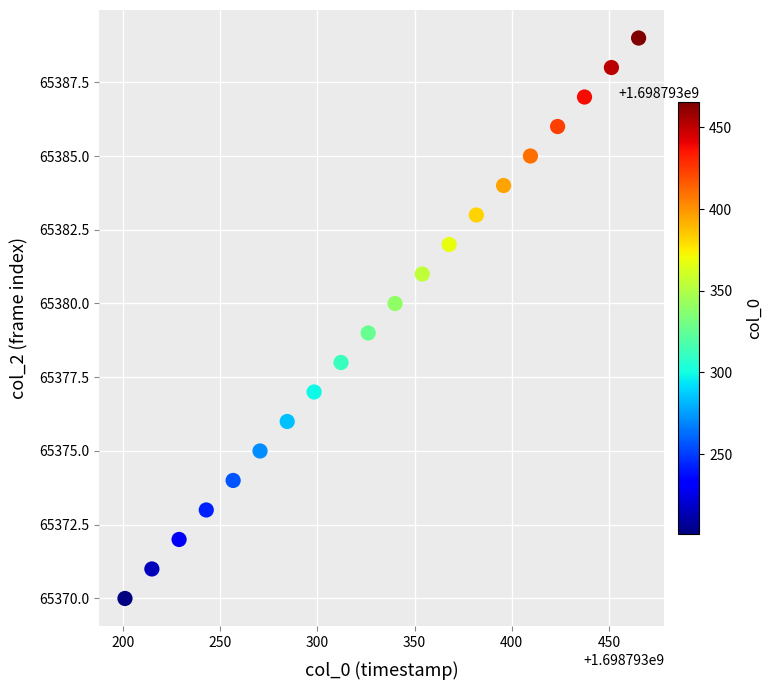

What is the range of Y values (max minus min)?

19